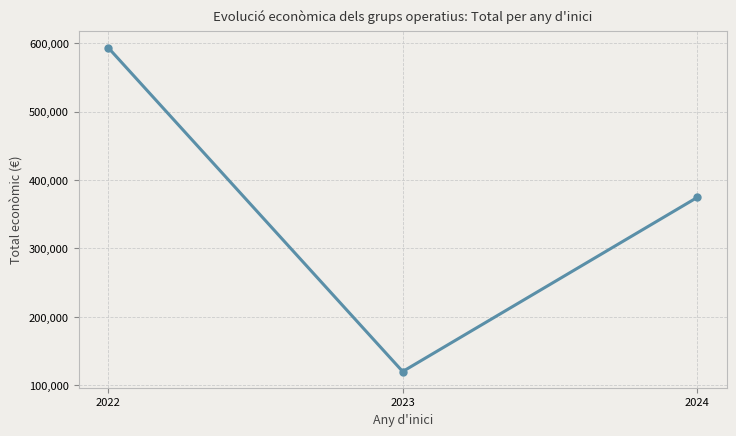

Reading left to right, extract all data points from this chart.

2022=593713.0	2023=120000.0	2024=374605.5